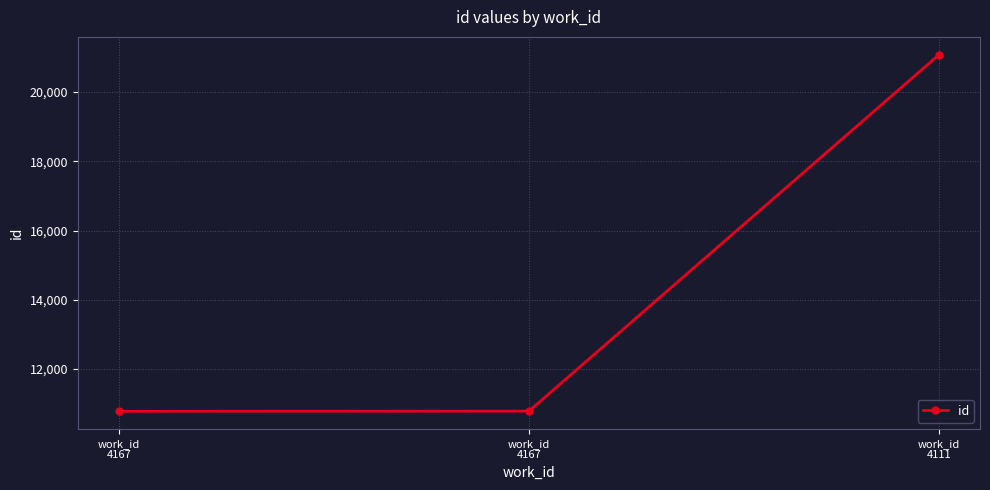

Reading right to left, what are all the values shown in this chart?

21076	10784	10780